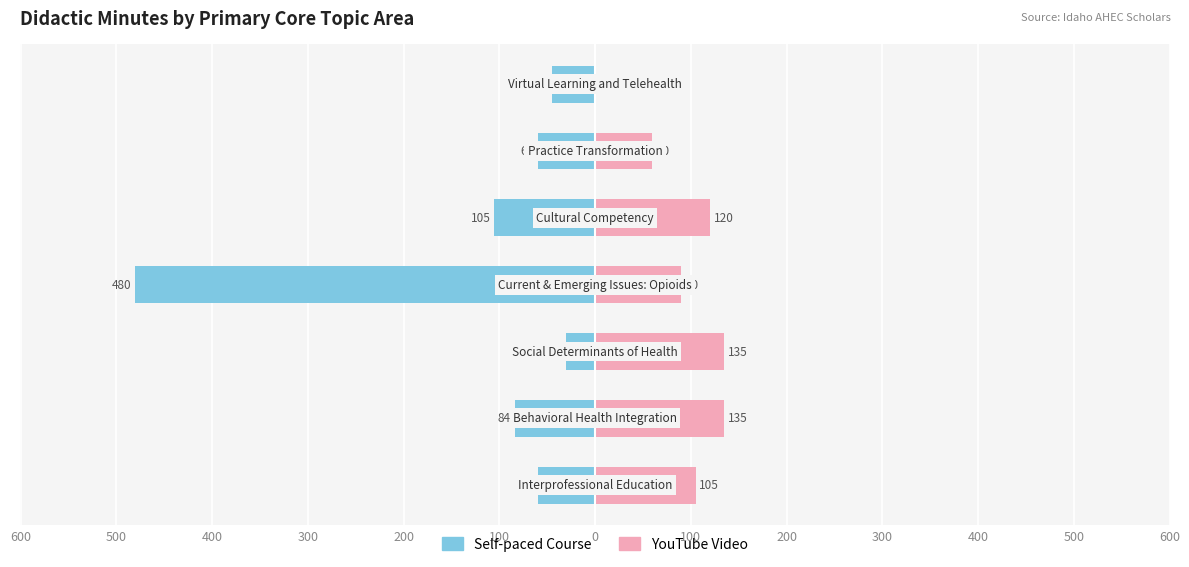

Which has a higher value, 600 or 400?

600